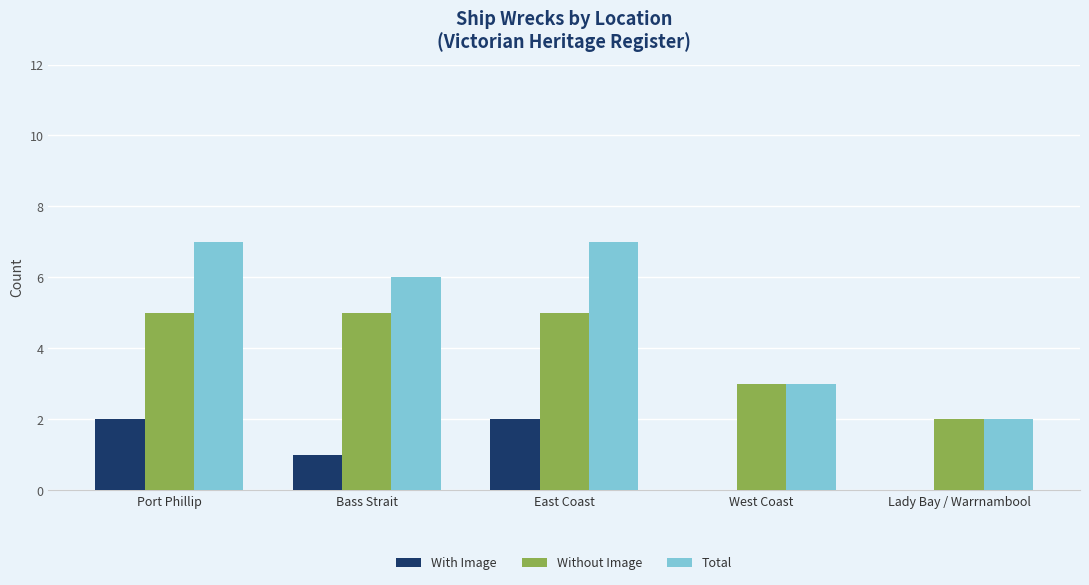

How many data points does each series have?

5